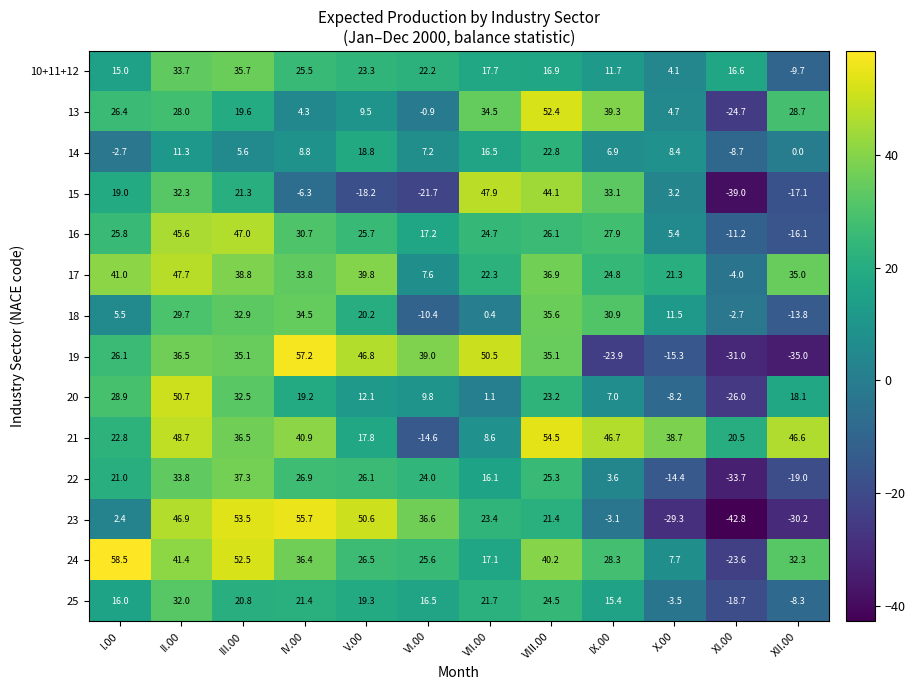

Which series has the largest total across all categories?

21